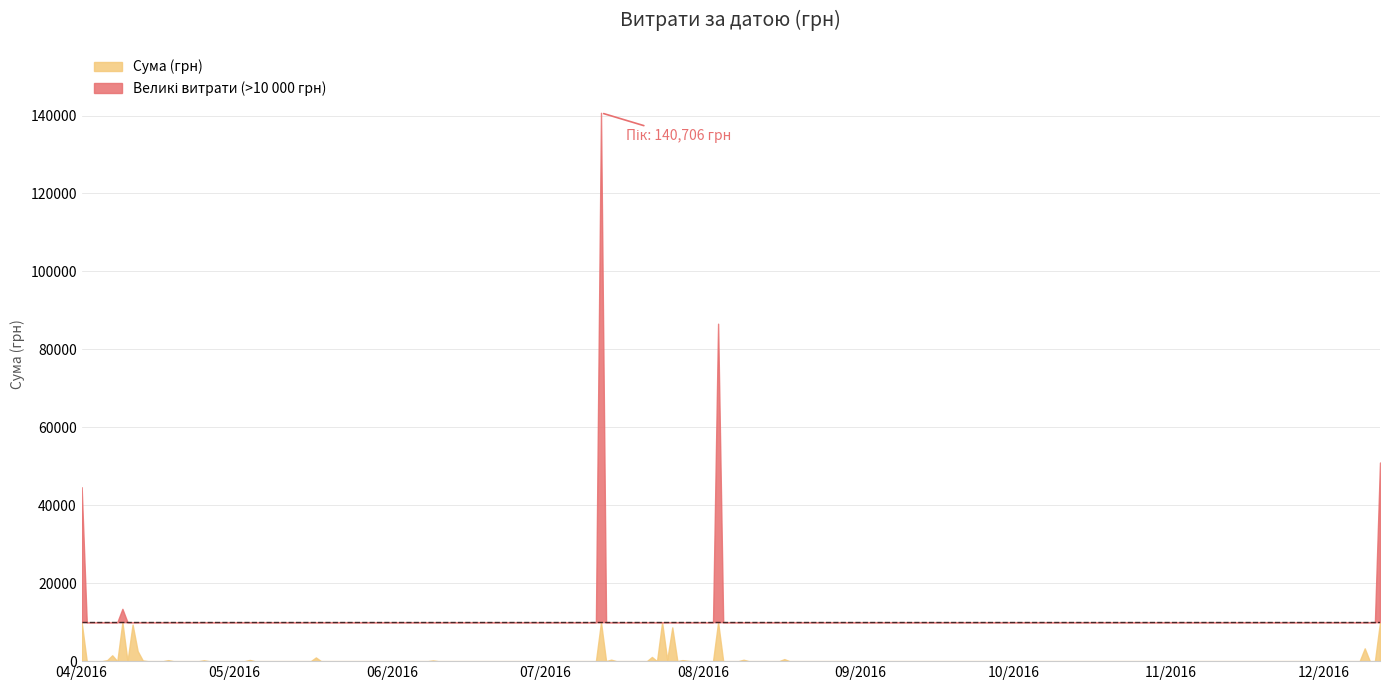

What is the sum of all values?

377077.4